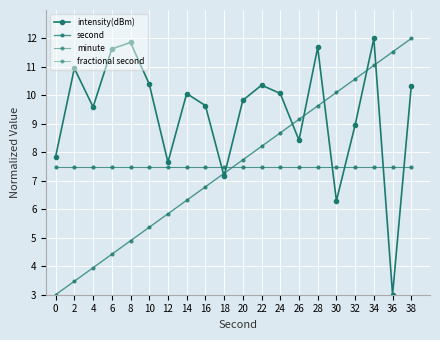

Does the chart have visible grid lines?

Yes